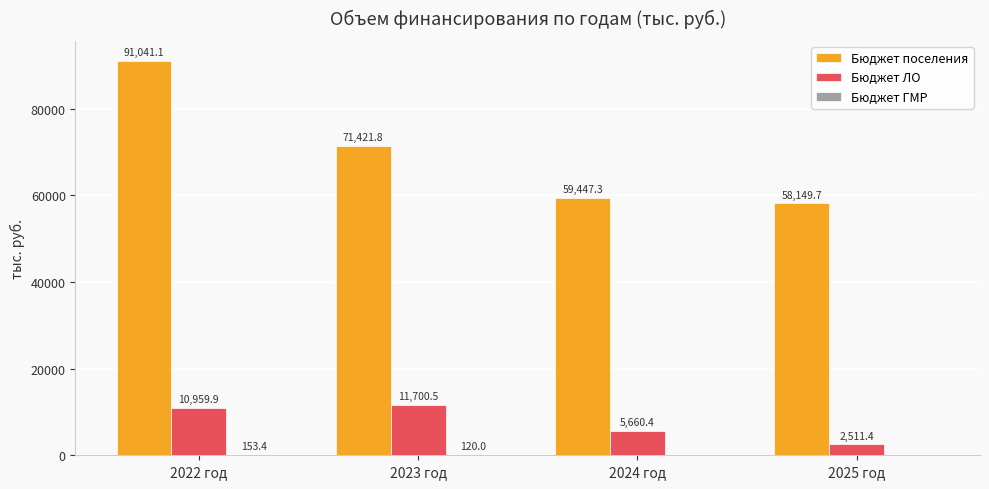

Where does the Бюджет поселения series first go above 71421?

2022 год